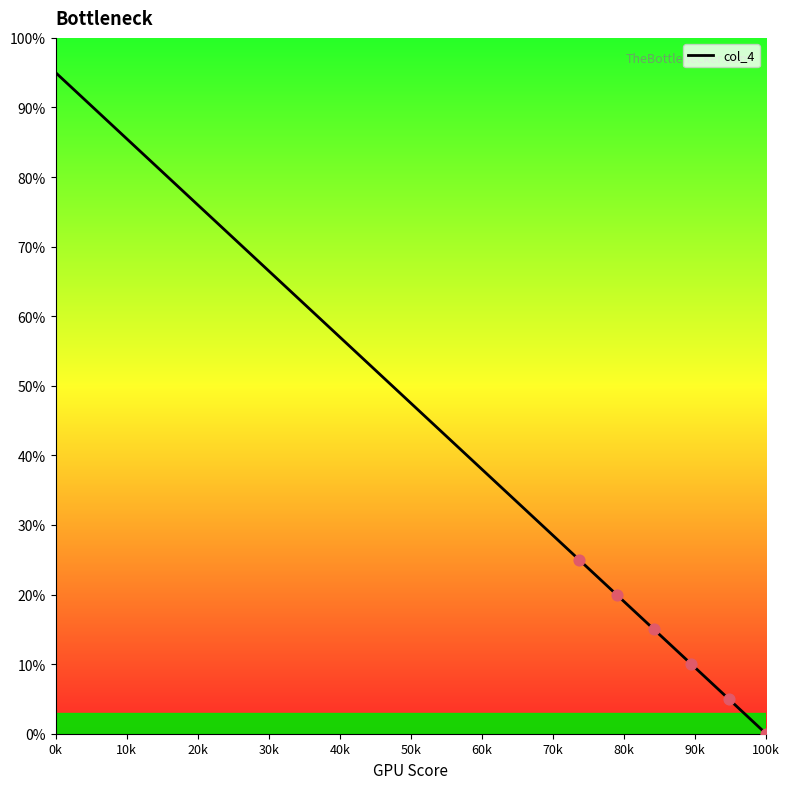

What is the maximum value shown in the chart?

95.0